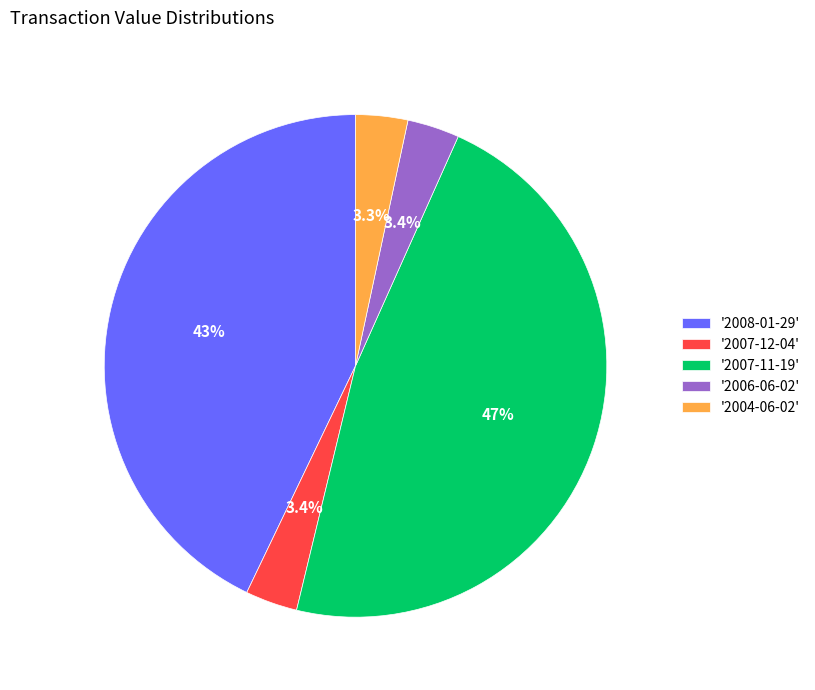

How much of the chart is everything except '2004-06-02'?

96.7%